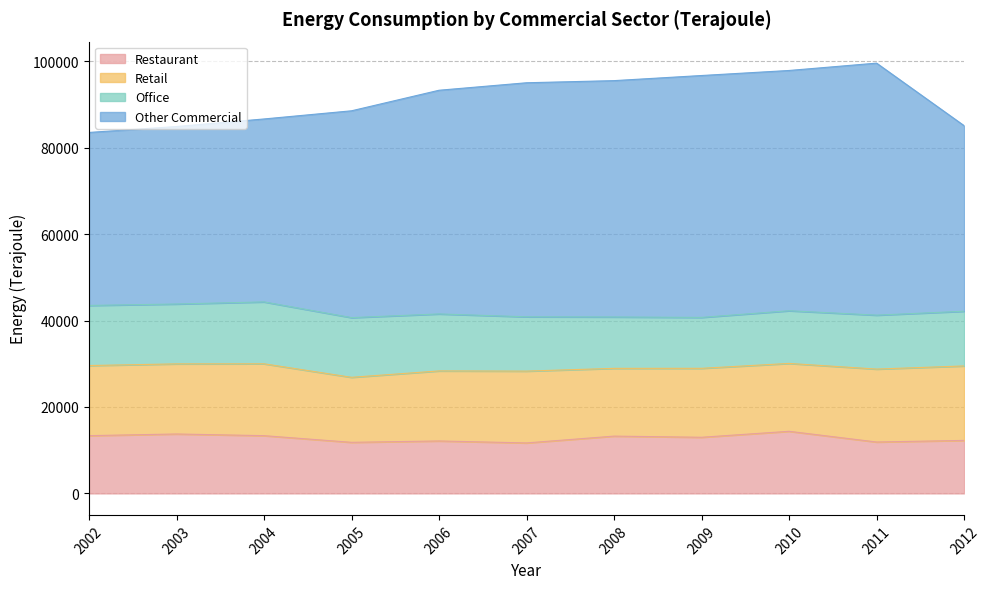

Does the chart have visible grid lines?

Yes